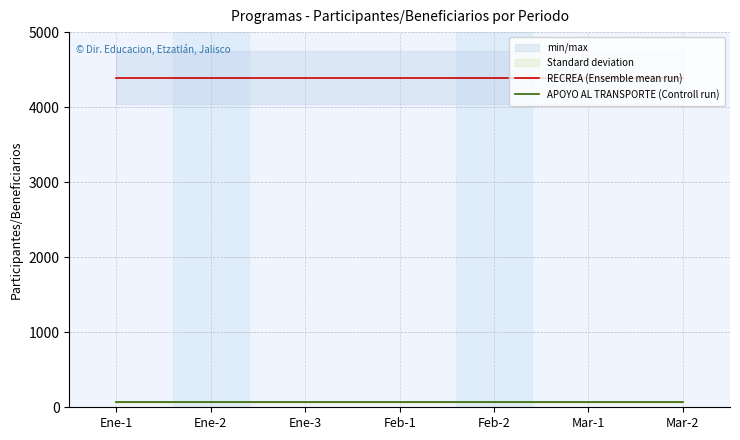

Reading right to left, transcribe all the data shown in this chart.

RECREA (Ensemble mean run): 4393	4393	4393	4393	4393	4393	4393
APOYO AL TRANSPORTE (Controll run): 68	68	68	68	68	68	68